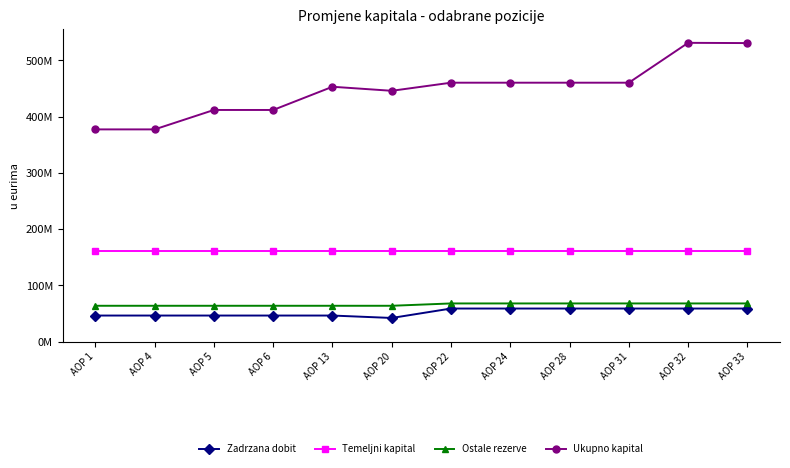

Rank the series by their maximum value, from lowest to highest.

Zadrzana dobit, Ostale rezerve, Temeljni kapital, Ukupno kapital